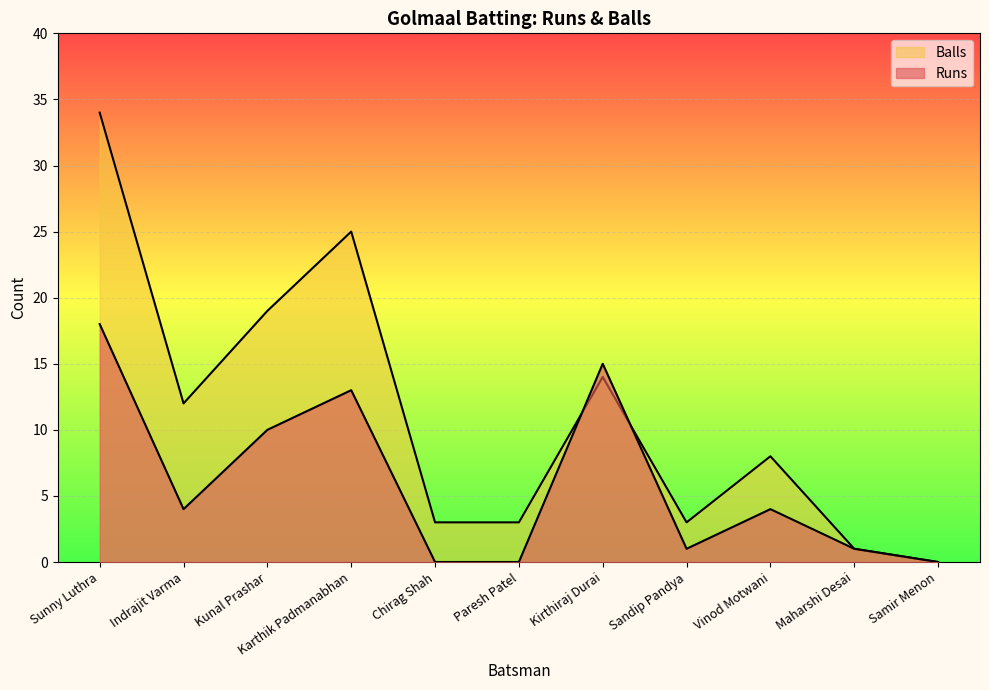

How many intersections are there between Runs and Balls?

2